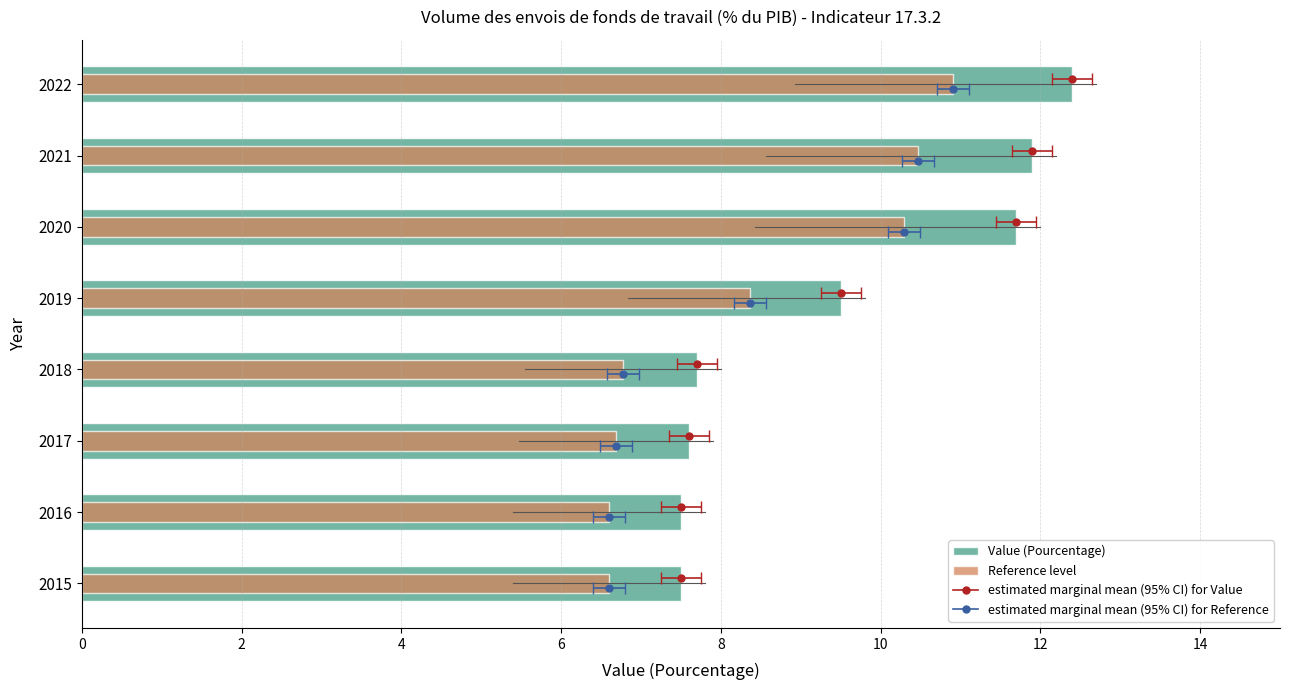

Reading right to left, transcribe all the data shown in this chart.

Value: 12.4	11.9	11.7	9.5	7.7	7.6	7.5	7.5
Reference level: 10.9	10.5	10.3	8.4	6.8	6.7	6.6	6.6